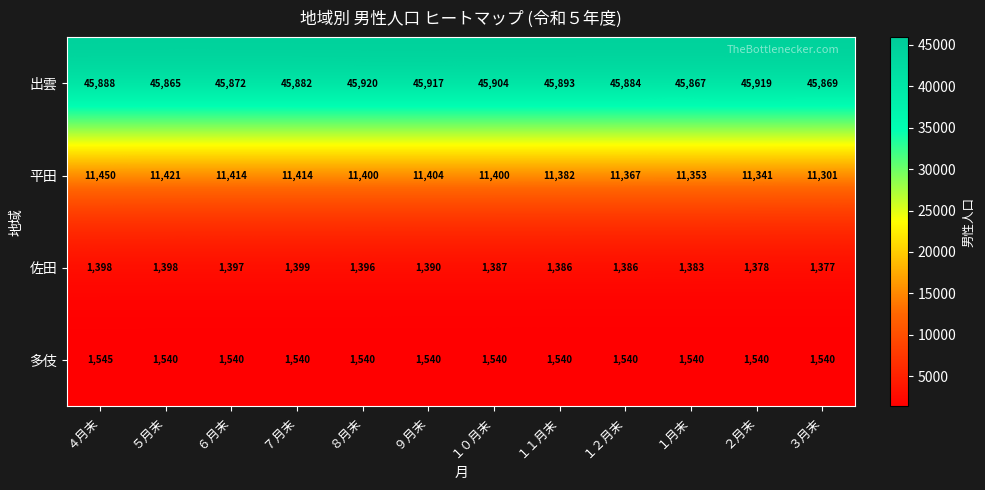

What is the difference between the highest and lowest values at １月末?

44484